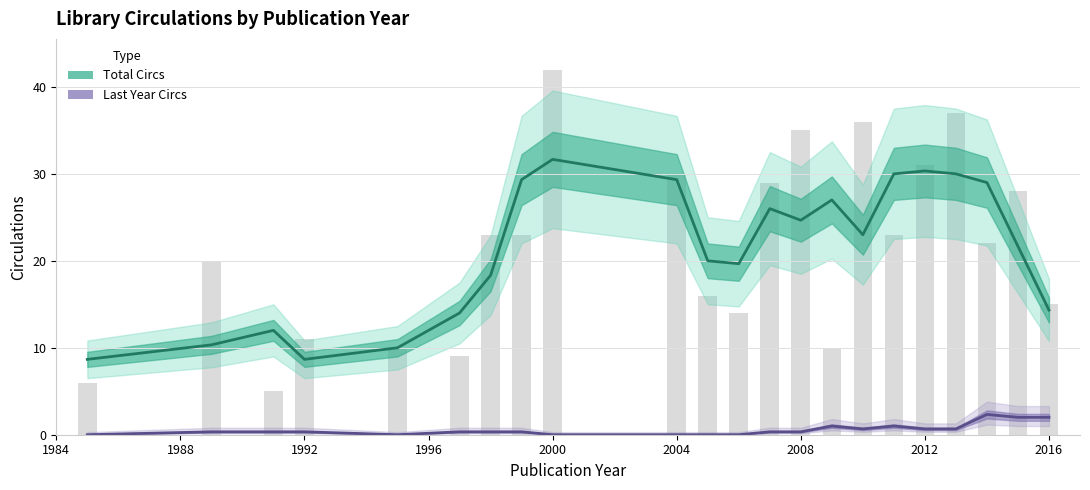

How many groups of bars are there?

22